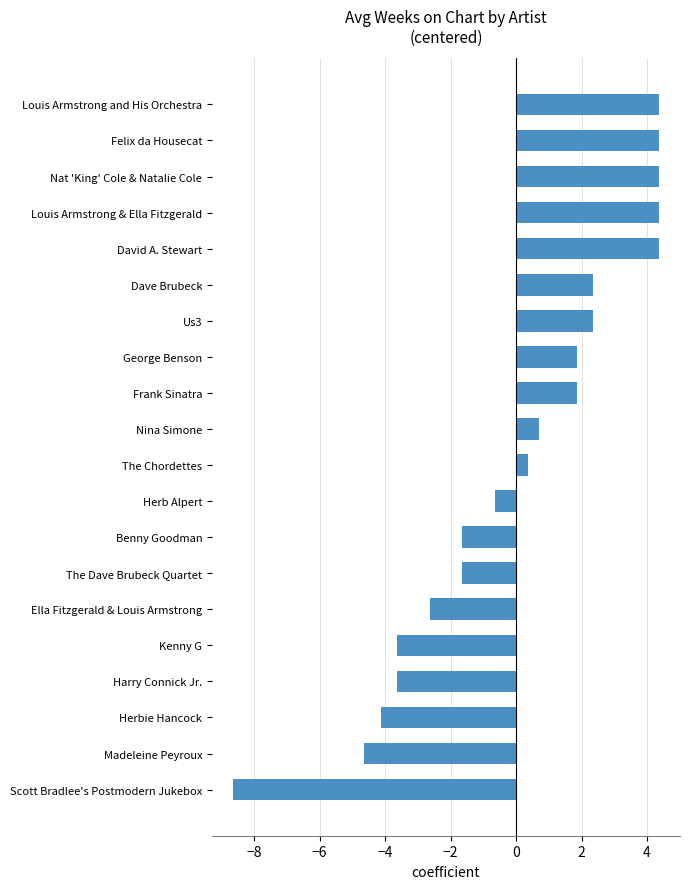

Does the chart contain any negative values?

Yes